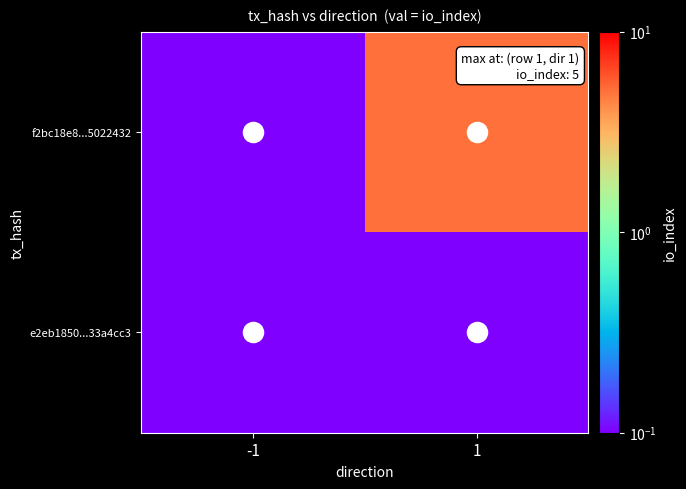

Which category has the highest value across all series?

1